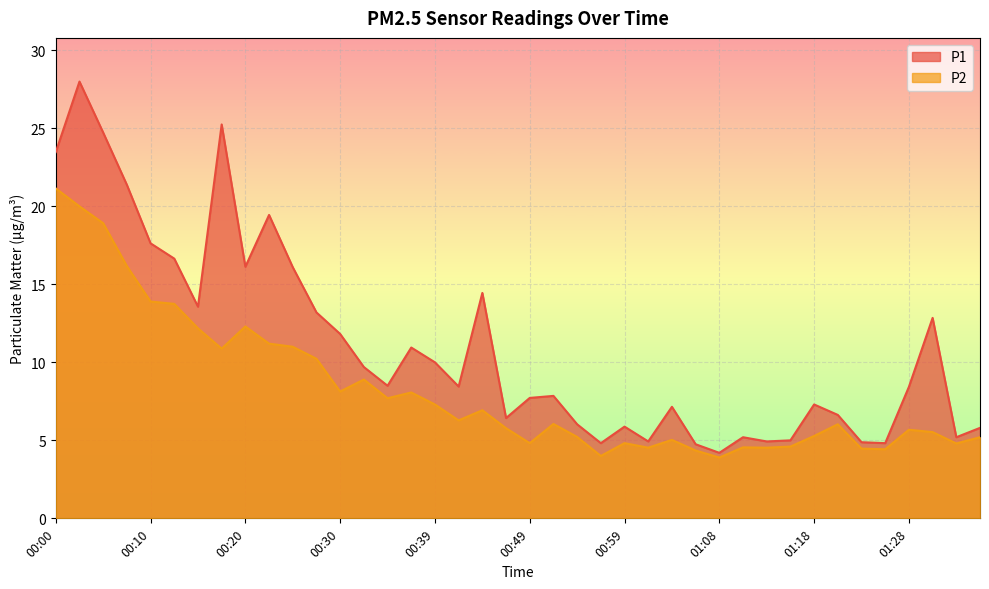

What is the sum of the P1 values at 00:47 and 01:01?

11.4